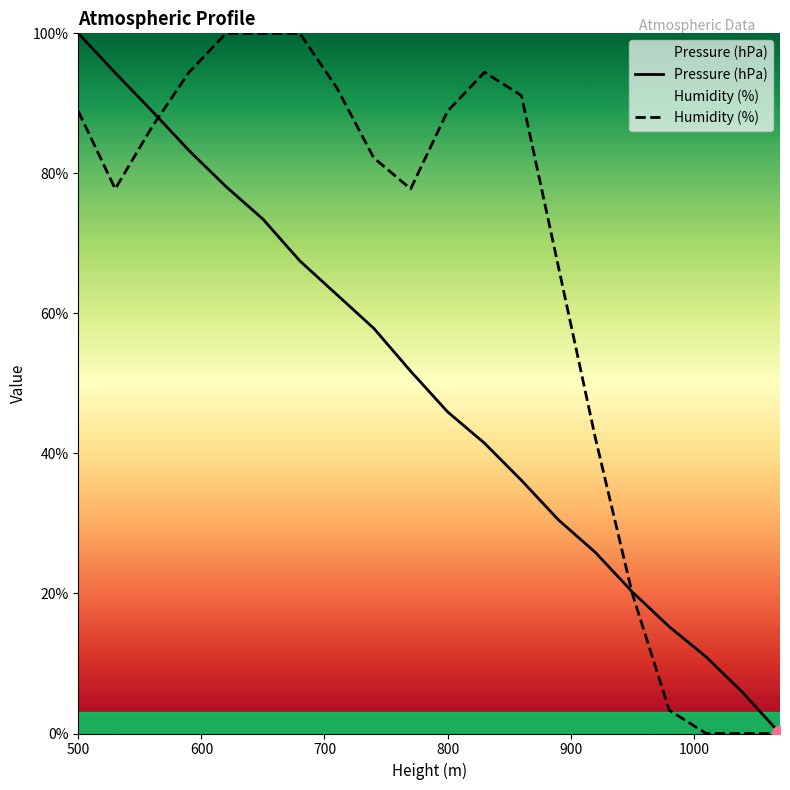

What is the difference between the maximum and minimum values in the Pressure (hPa) series?

100.0